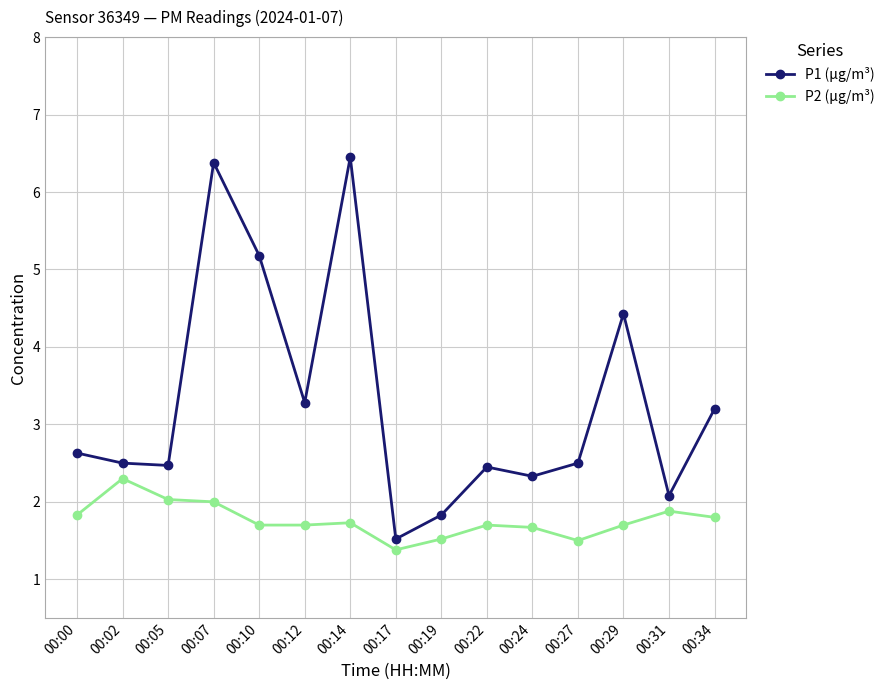

True or false: P1 (μg/m³) and P2 (μg/m³) intersect in this chart.

False